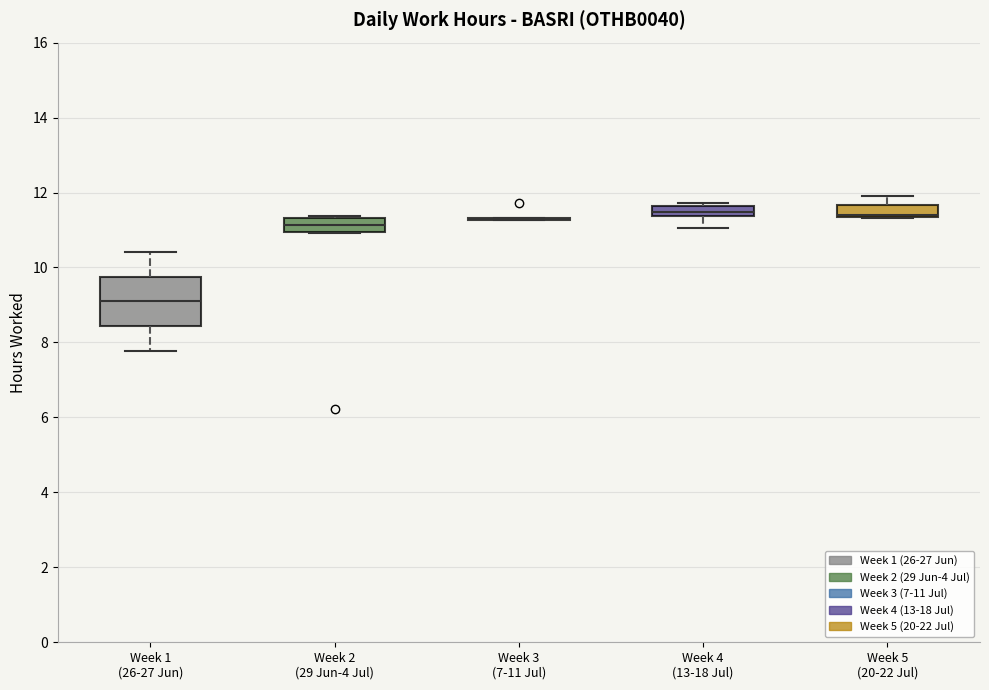

Where does the lower whisker of the box for Week 4 (13-18 Jul) end on the y-axis? The values are not printed on the chart, so give them approximately, as read against the axis.

11.0